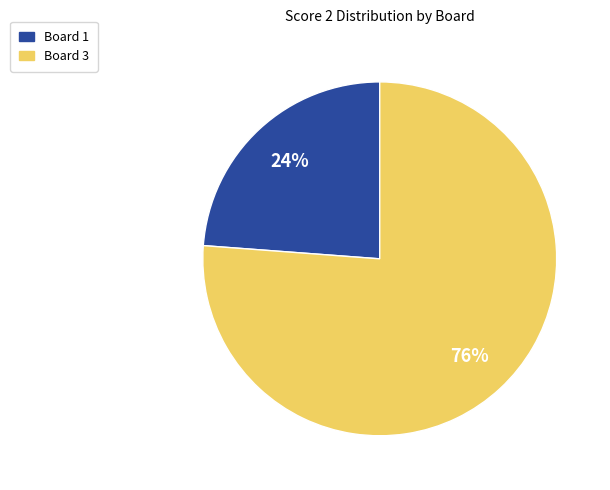

Combined, do Board 3 and Board 1 account for over 50%?

Yes